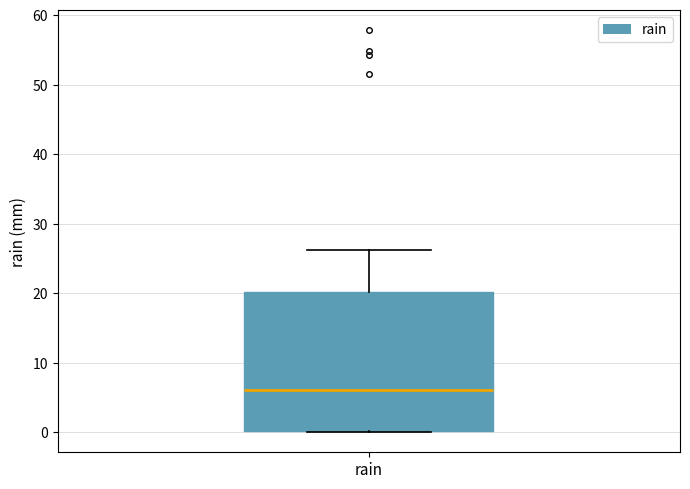

Transcribe this box plot: give where the median line is, the range the box spans, and where the two whiskers end, as read against the y-axis. The values are not printed on the chart, so give them approximately, as read against the axis.

median 6, box 0 to 20, whiskers 0 to 26